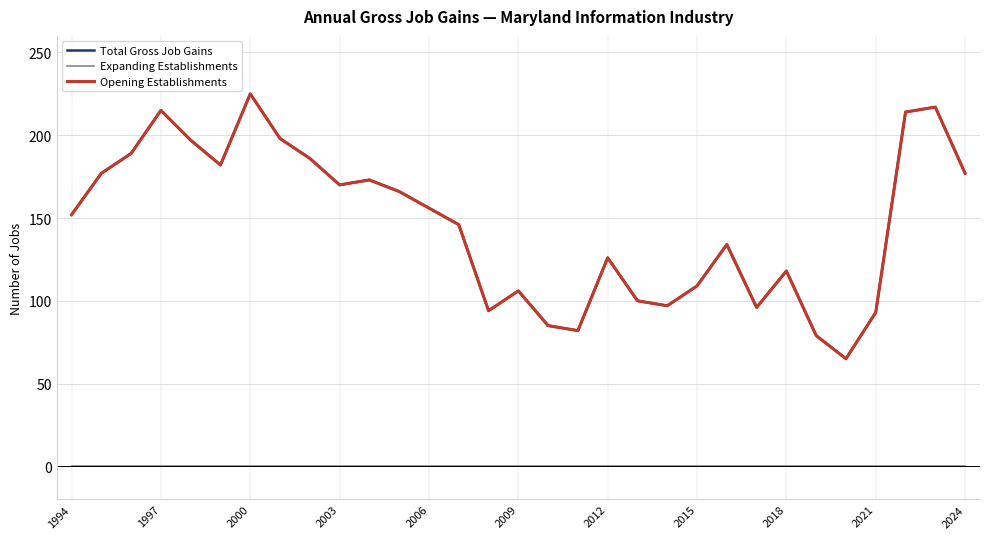

Does the chart display data point markers on the line(s)?

No